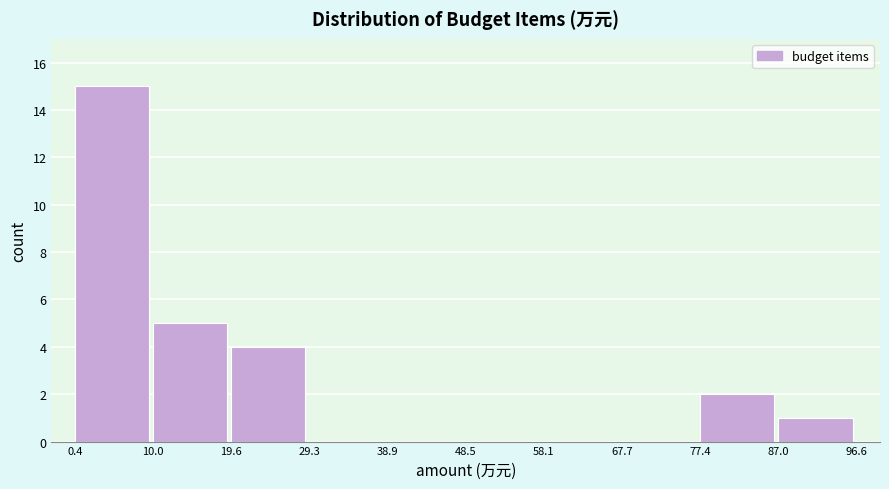

Reading left to right, list every bar in this chart as the range it spans on the x-axis followed by its height. The values are not printed on the chart, so give them approximately, as read against the axis.

0.4 to 10.0: 15
10.0 to 19.6: 5
19.6 to 29.3: 4
29.3 to 38.9: 0
38.9 to 48.5: 0
48.5 to 58.1: 0
58.1 to 67.7: 0
67.7 to 77.4: 0
77.4 to 87.0: 2
87.0 to 96.6: 1